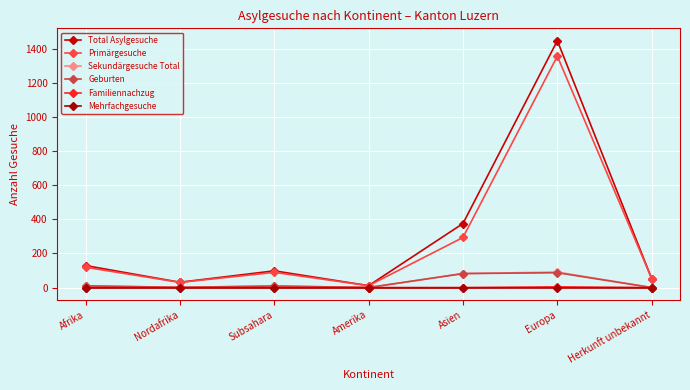

What position from the left is Europa?

6